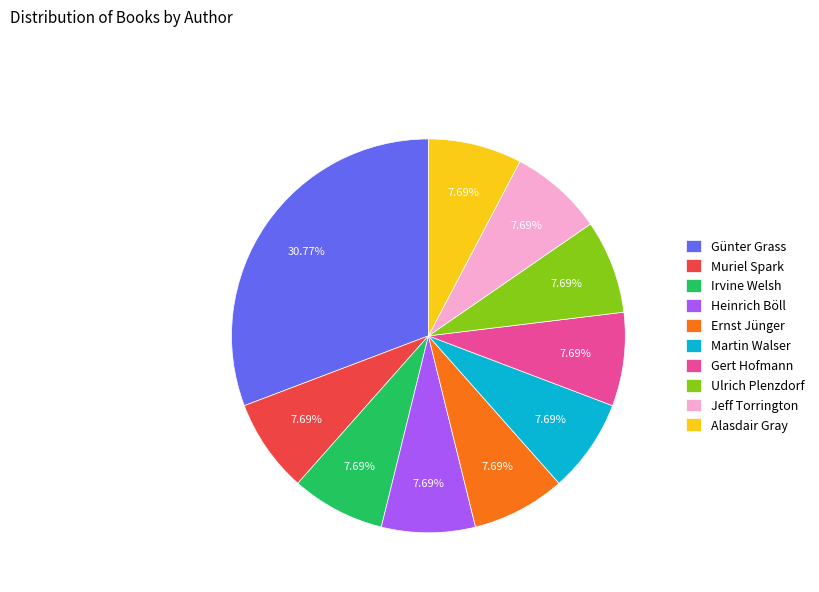

What is the ratio of the value at Alasdair Gray to the value at Ernst Jünger?

1.0